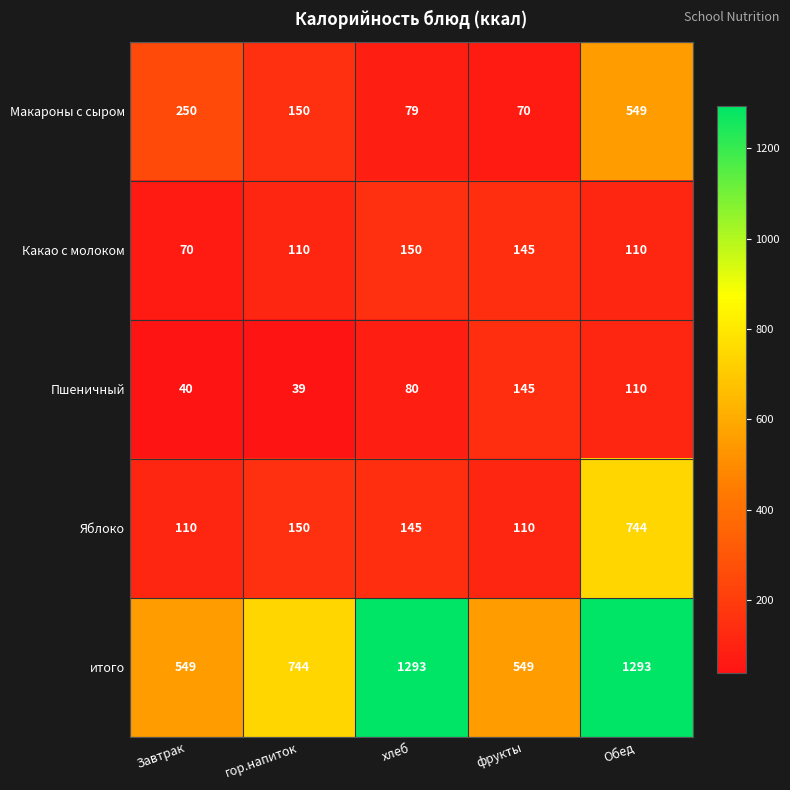

At how many categories does at least one series exceed 288?

5